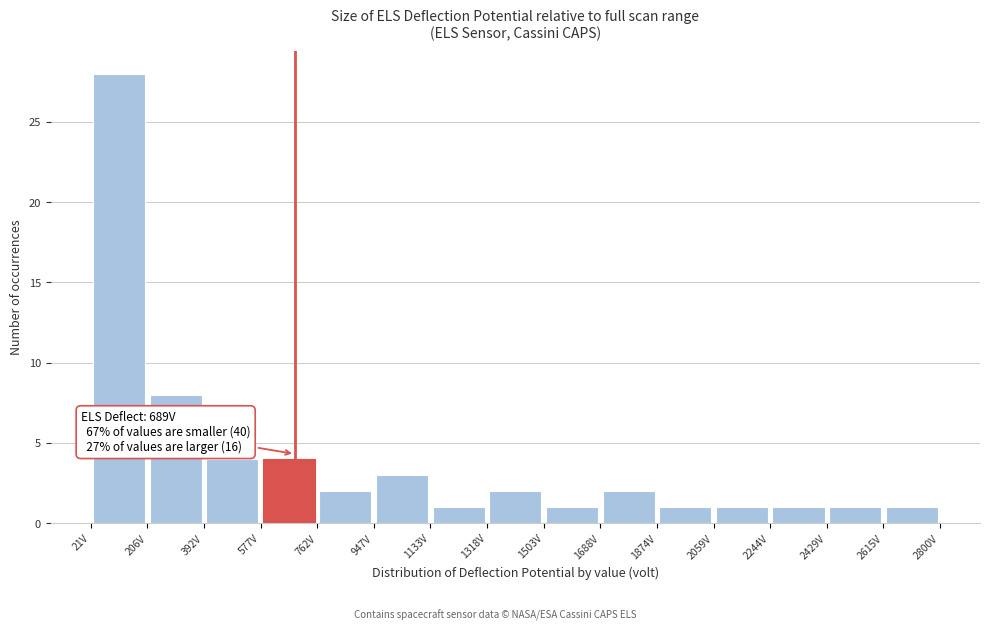

Over which range of the x-axis is the bar tallest?

20 to 200